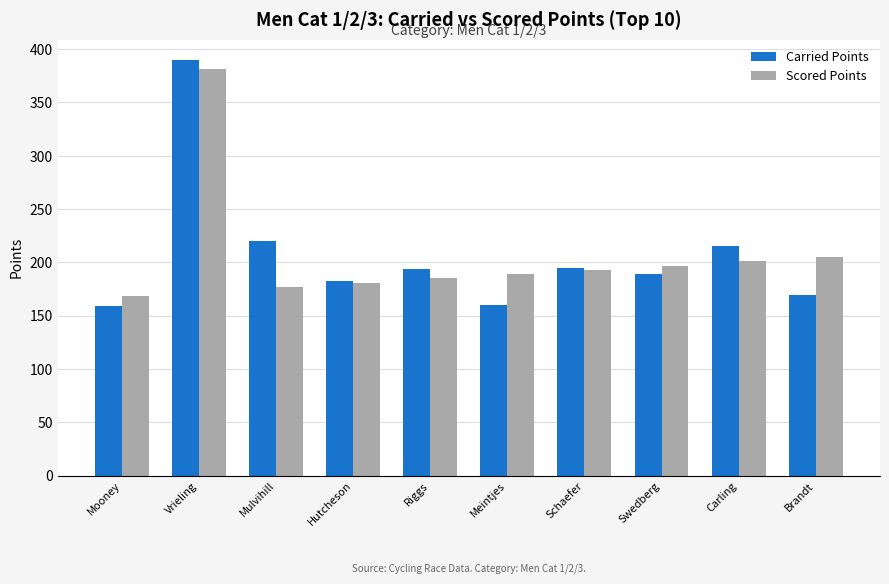

What is the total value across all series at Meintjes?

348.6